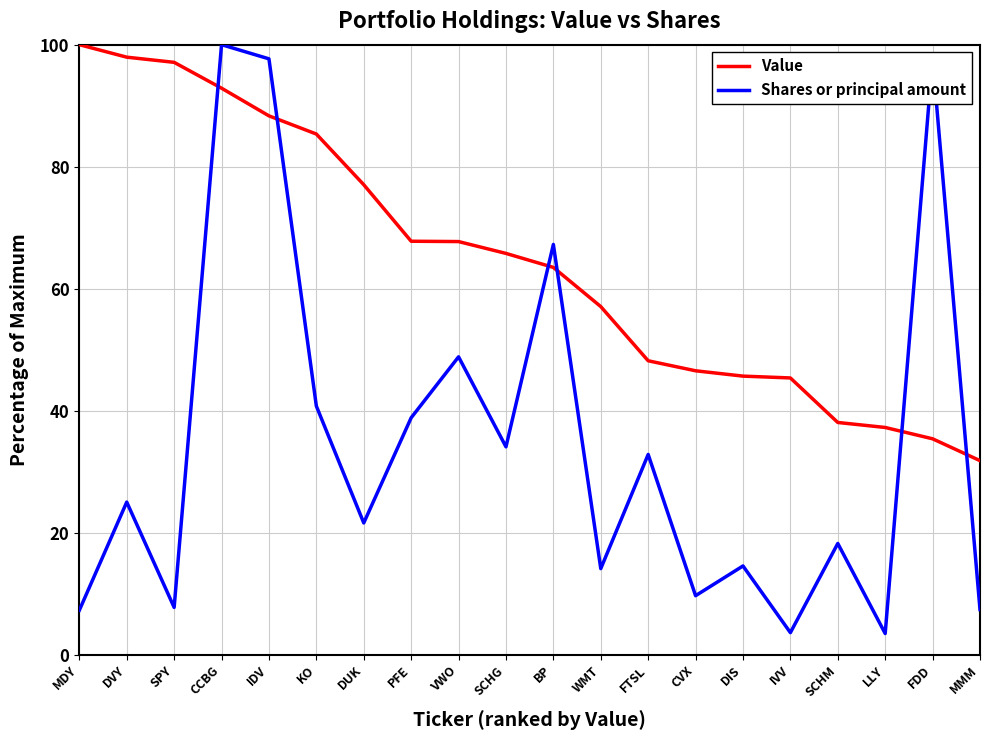

What is the highest value of the Shares or principal amount series?

100.0